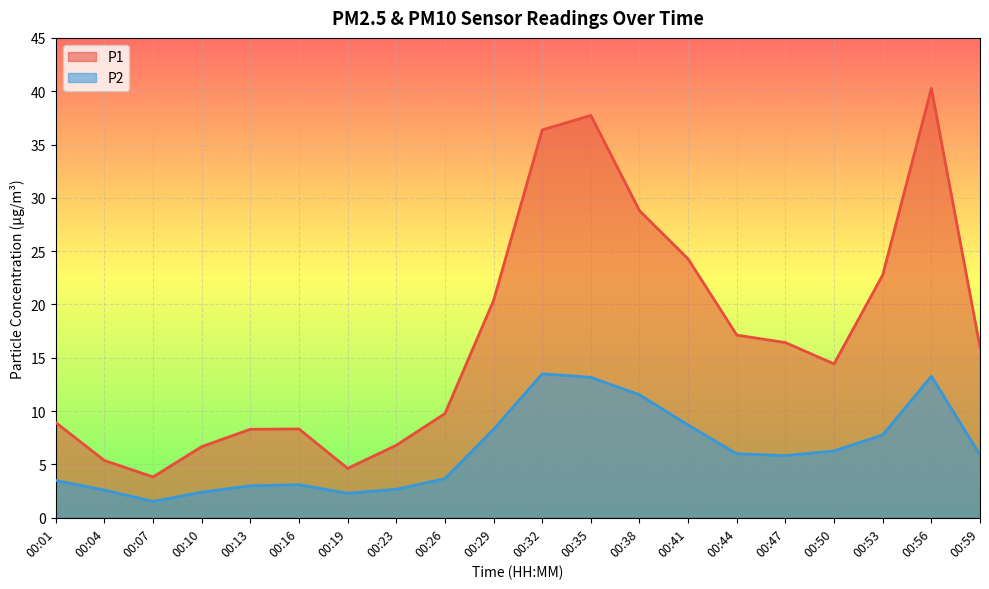

What are all the series names shown in the legend?

P1, P2